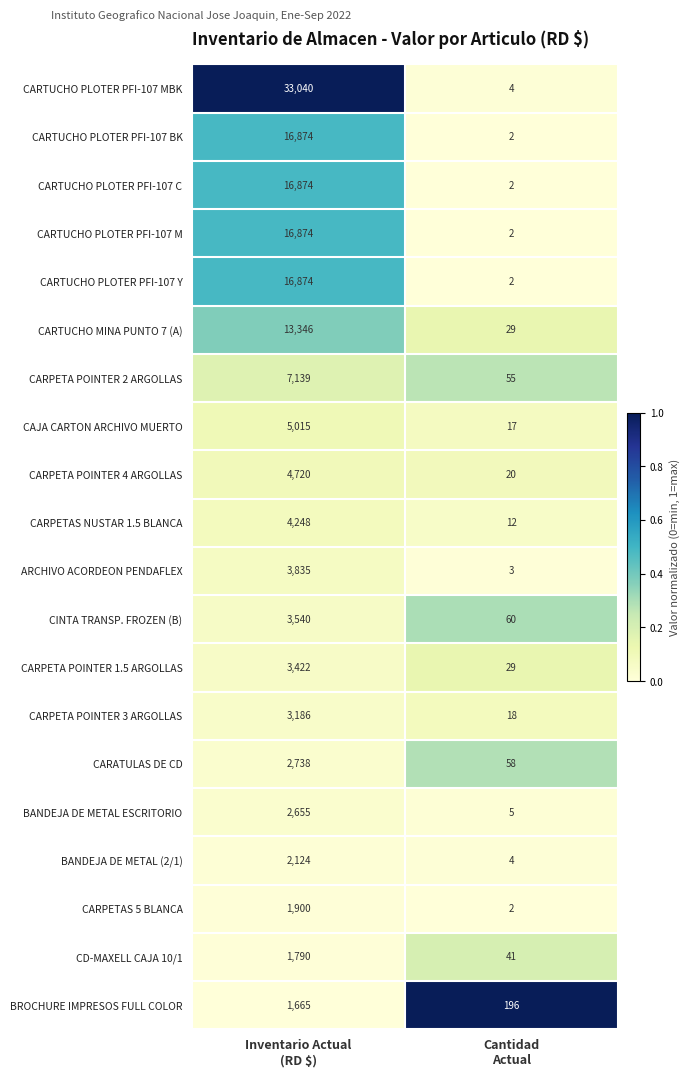

What is the greatest value displayed?

33040